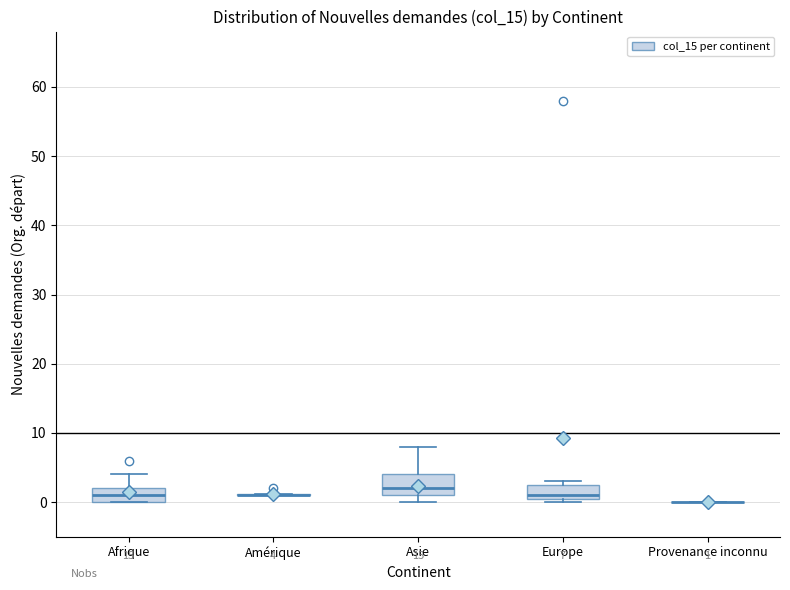

Comparing the boxes themselves (not the whiskers), which one is the tallest?

Asie